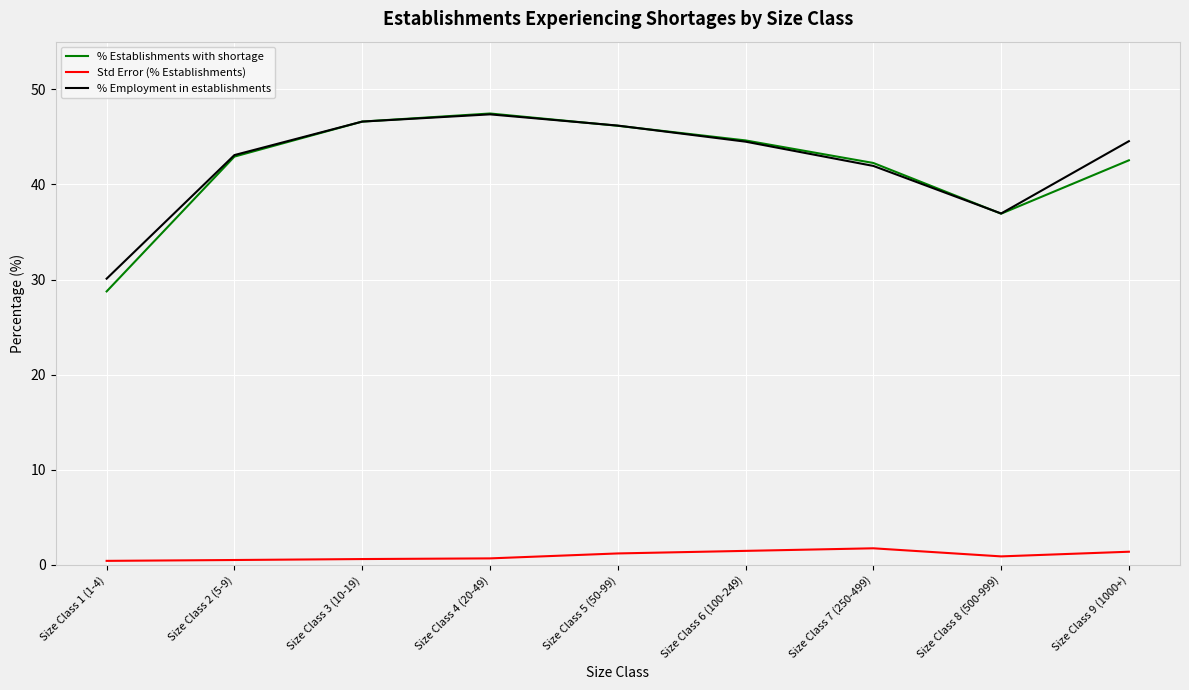

Is it true that % Employment in establishments equals 60.2 at Size Class 2 (5-9)?

False